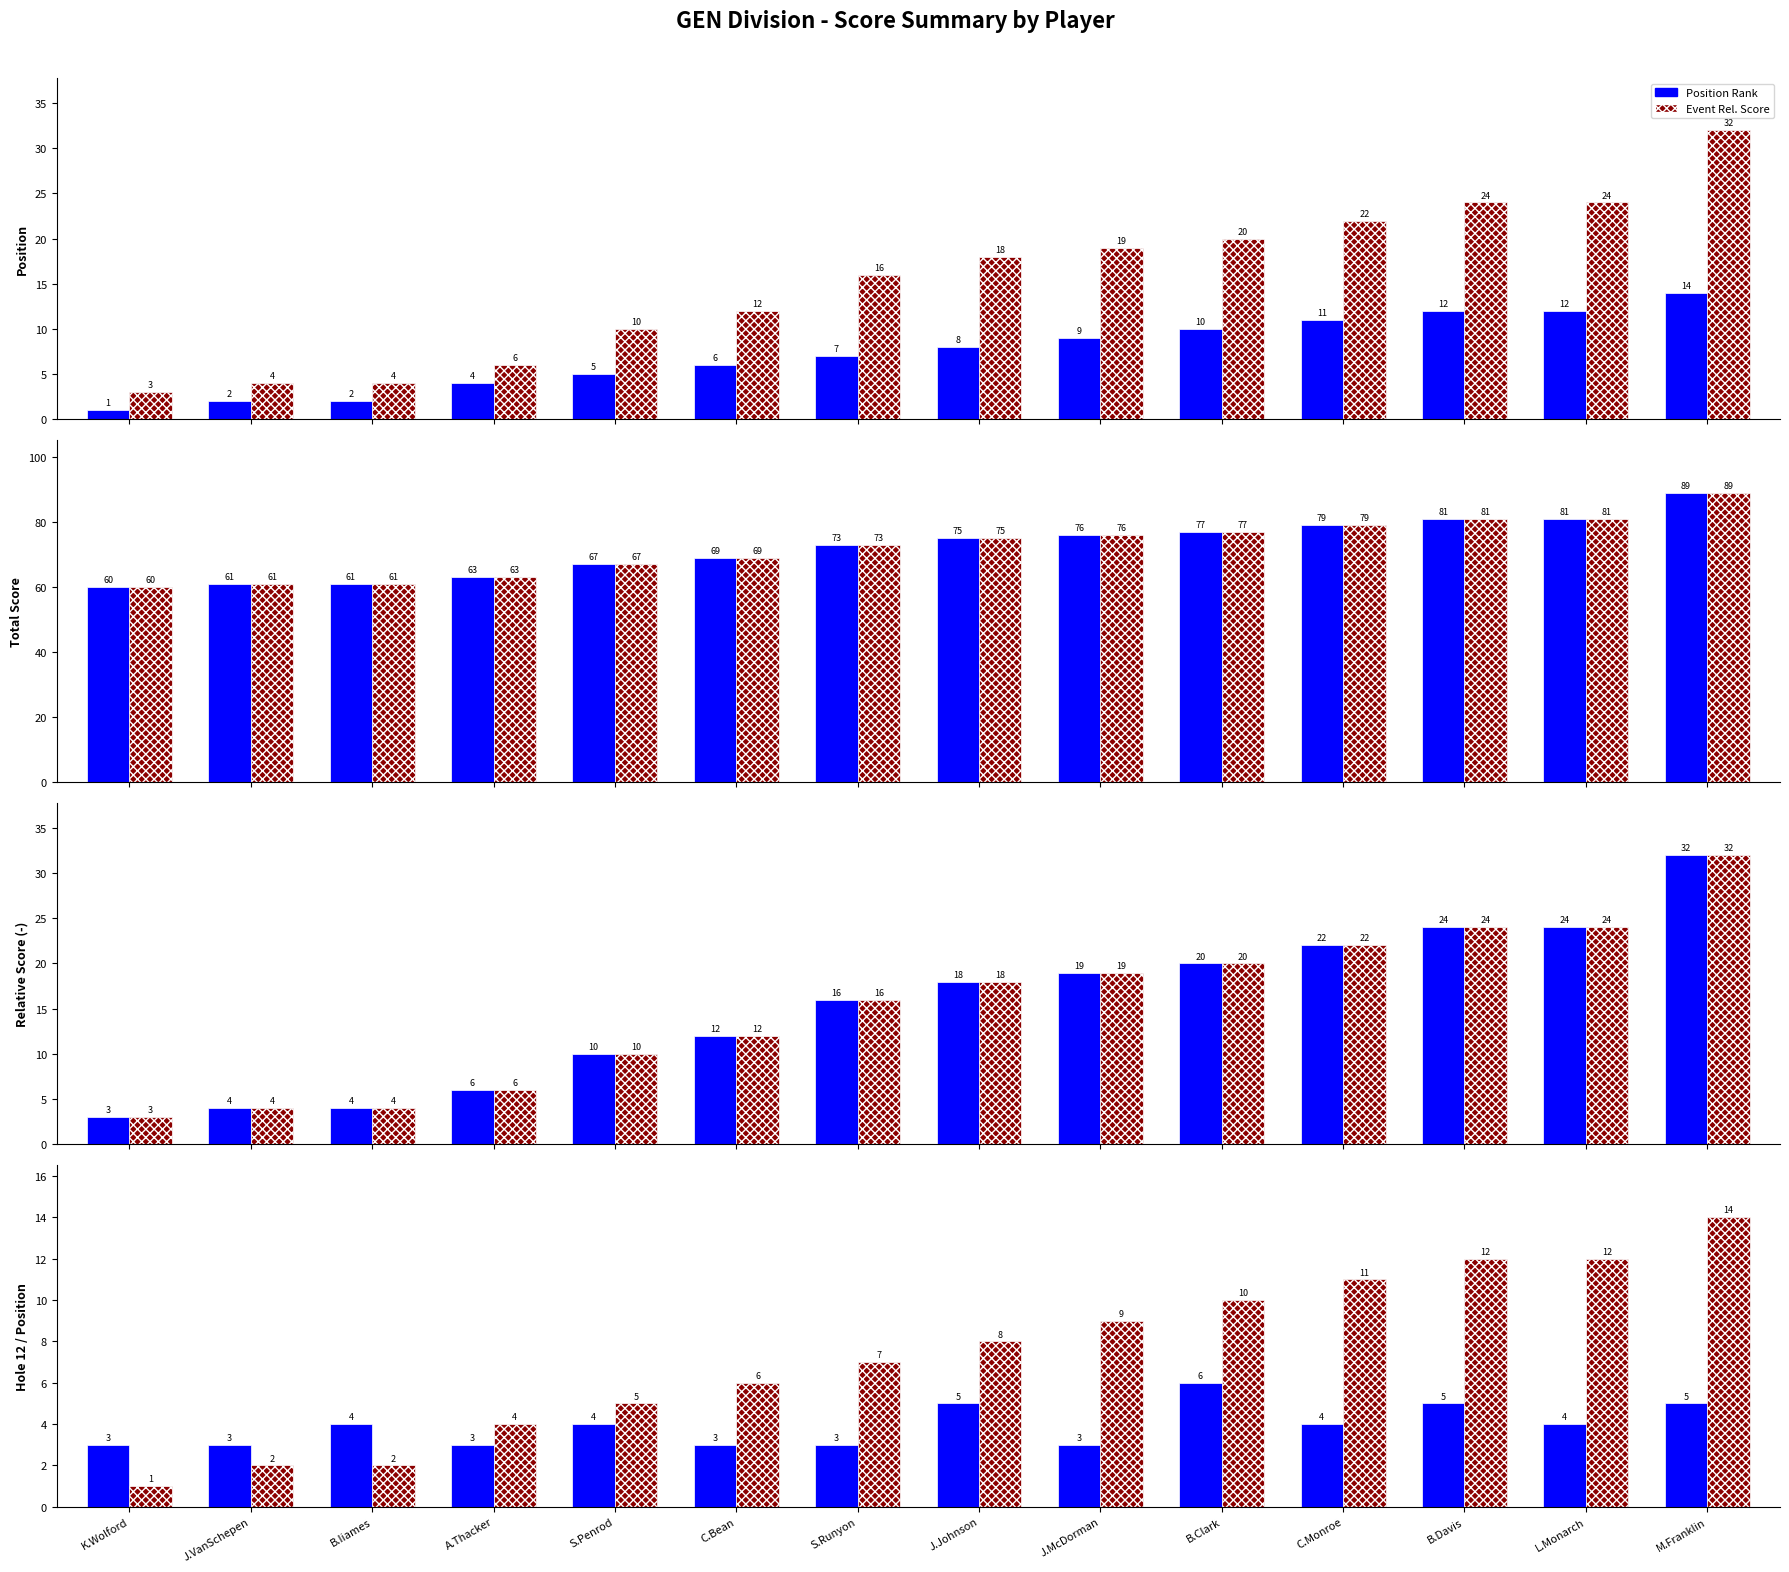

Reading left to right, transcribe all the data shown in this chart.

Position Rank: K.Wolford=1	J.VanSchepen=2	B.Iiames=2	A.Thacker=4	S.Penrod=5	C.Bean=6	S.Runyon=7	J.Johnson=8	J.McDorman=9	B.Clark=10	C.Monroe=11	B.Davis=12	L.Monarch=12	M.Franklin=14
Event Rel. Score: K.Wolford=3	J.VanSchepen=4	B.Iiames=4	A.Thacker=6	S.Penrod=10	C.Bean=12	S.Runyon=16	J.Johnson=18	J.McDorman=19	B.Clark=20	C.Monroe=22	B.Davis=24	L.Monarch=24	M.Franklin=32
Event Total Score: K.Wolford=60	J.VanSchepen=61	B.Iiames=61	A.Thacker=63	S.Penrod=67	C.Bean=69	S.Runyon=73	J.Johnson=75	J.McDorman=76	B.Clark=77	C.Monroe=79	B.Davis=81	L.Monarch=81	M.Franklin=89
Round Total Score: K.Wolford=60	J.VanSchepen=61	B.Iiames=61	A.Thacker=63	S.Penrod=67	C.Bean=69	S.Runyon=73	J.Johnson=75	J.McDorman=76	B.Clark=77	C.Monroe=79	B.Davis=81	L.Monarch=81	M.Franklin=89
Round Rel. Score: K.Wolford=3	J.VanSchepen=4	B.Iiames=4	A.Thacker=6	S.Penrod=10	C.Bean=12	S.Runyon=16	J.Johnson=18	J.McDorman=19	B.Clark=20	C.Monroe=22	B.Davis=24	L.Monarch=24	M.Franklin=32
Hole 12 Score: K.Wolford=3	J.VanSchepen=3	B.Iiames=4	A.Thacker=3	S.Penrod=4	C.Bean=3	S.Runyon=3	J.Johnson=5	J.McDorman=3	B.Clark=6	C.Monroe=4	B.Davis=5	L.Monarch=4	M.Franklin=5